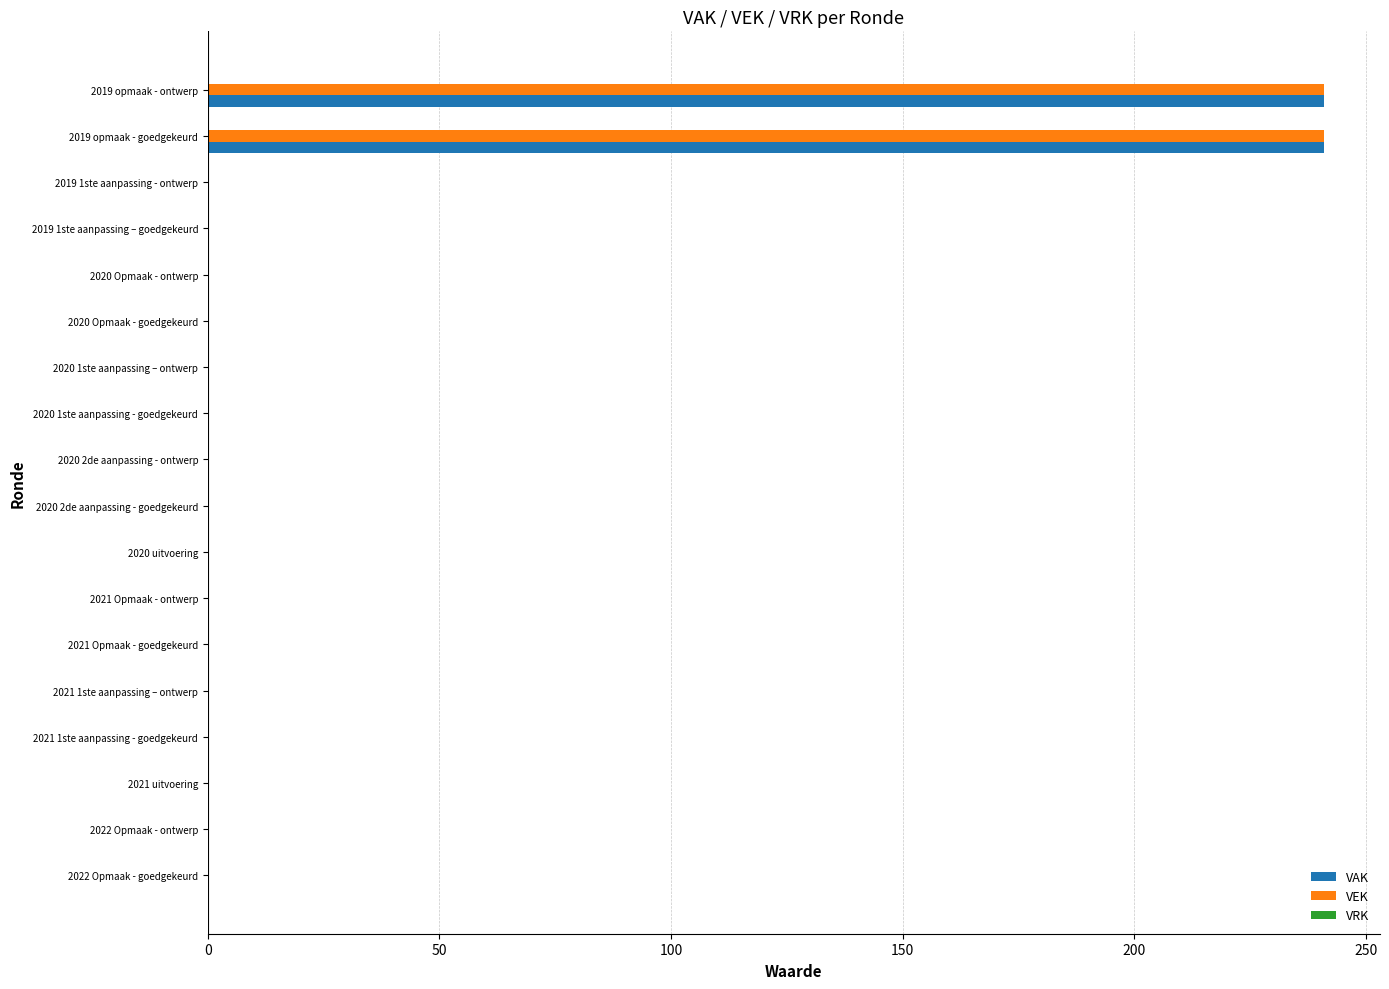

What is the greatest value displayed?

241